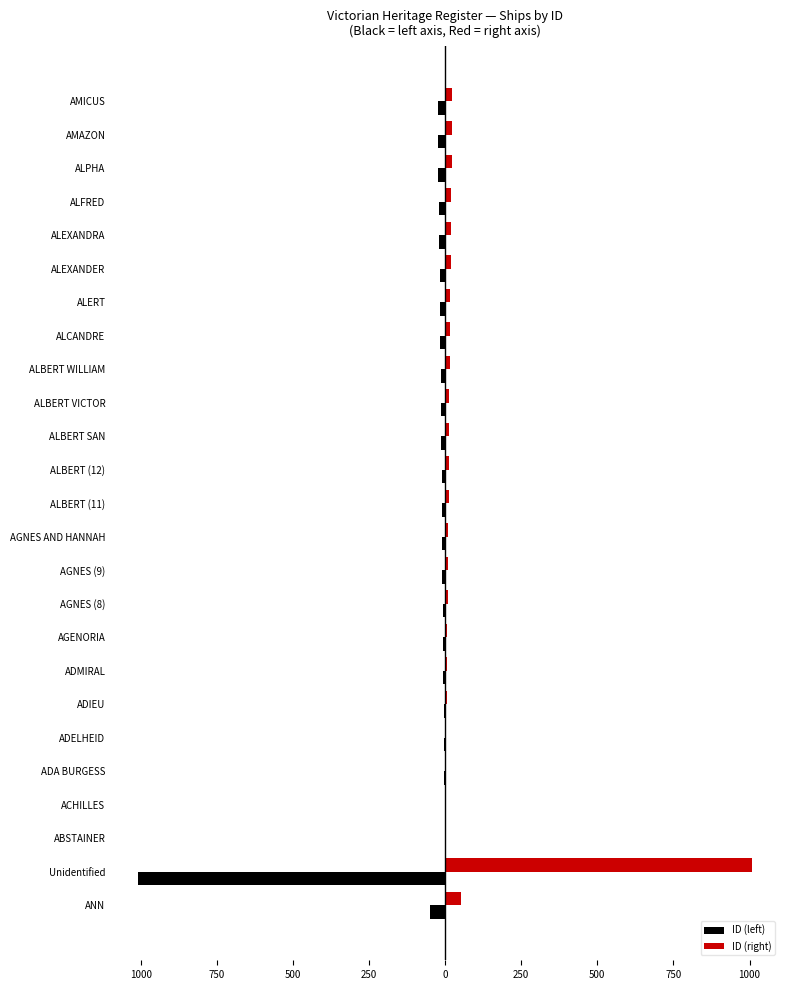

What is the sum of all ID (right) values?

1339